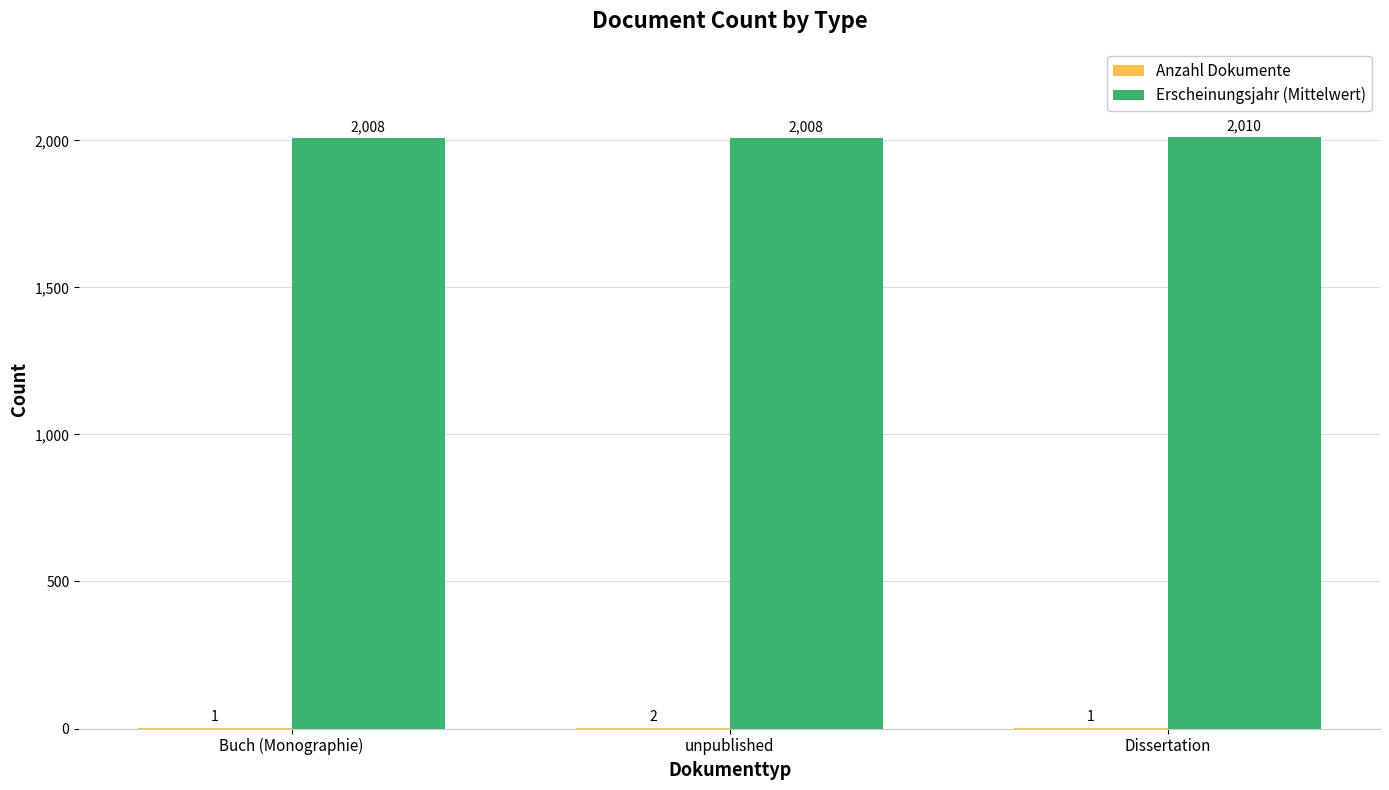

The Erscheinungsjahr (Mittelwert) series shows 841 at Buch (Monographie). True or false?

False